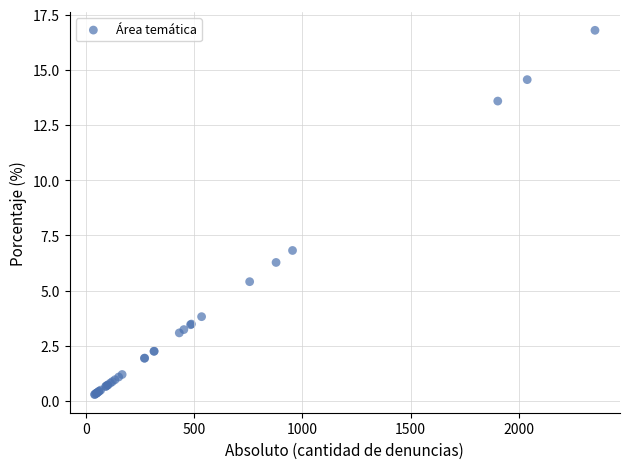

What Y value in the scatter plot is closest to 8?

6.8